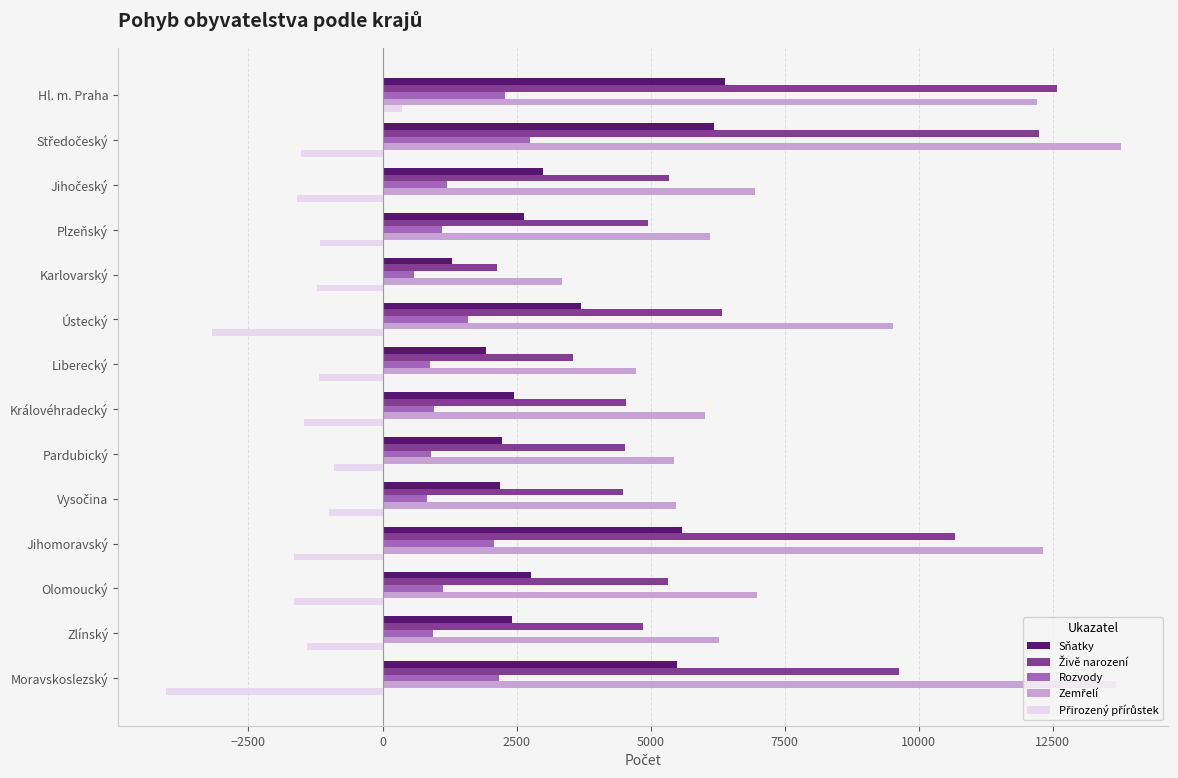

What is the approximate value of Rozvody at Zlínský?

948